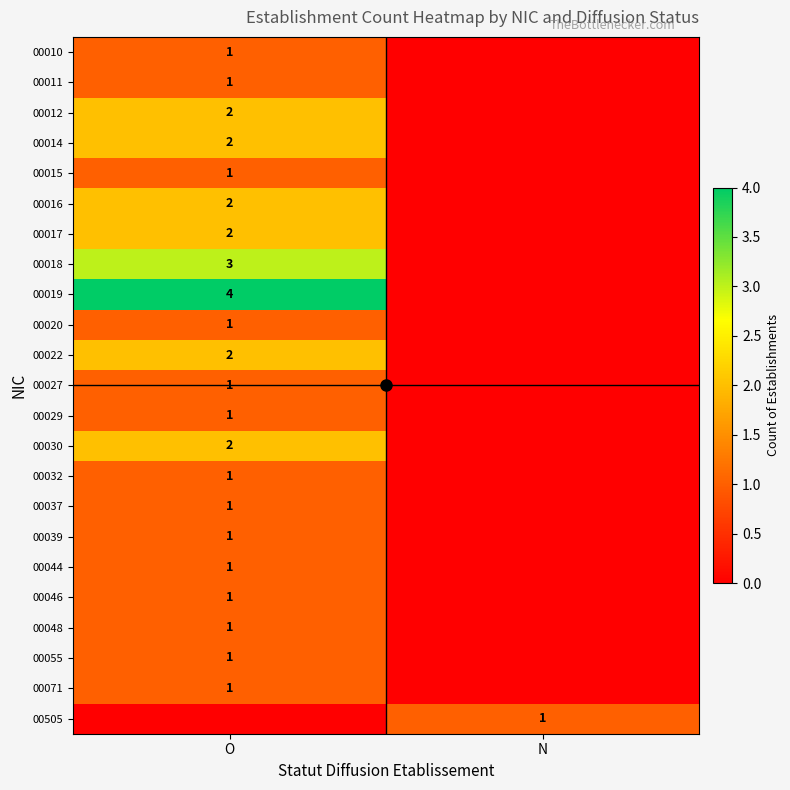

Is the value of 00016 at O greater than the value of 00032 at O?

Yes